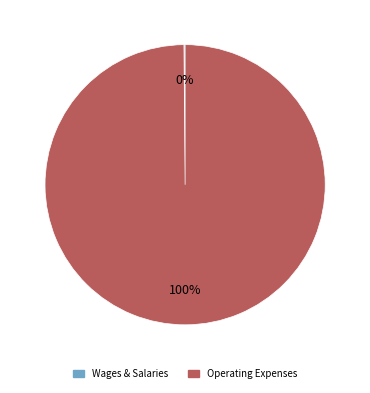

Is there any slice that represents more than half of the pie?

Yes